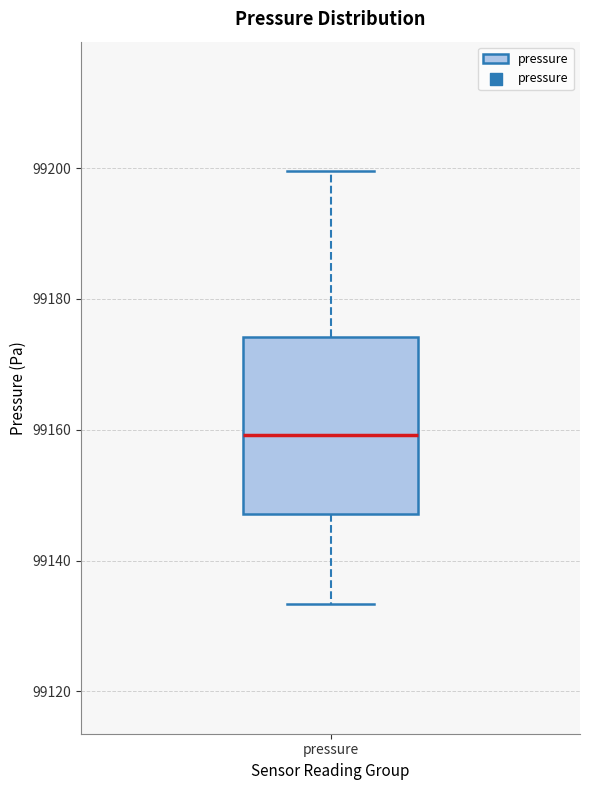

Read this box plot against the y-axis: the position of the median line, the range covered by the box, and the ends of both whiskers. The values are not printed on the chart, so give them approximately, as read against the axis.

median 99160, box 99148 to 99174, whiskers 99134 to 99200